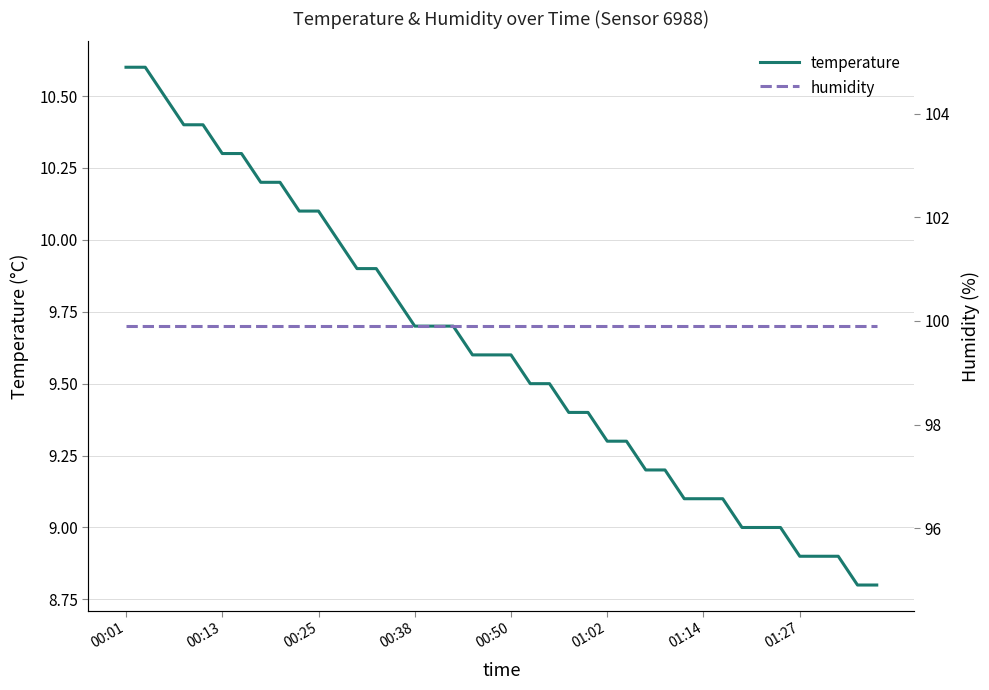

What is the average value of the temperature series?

9.6